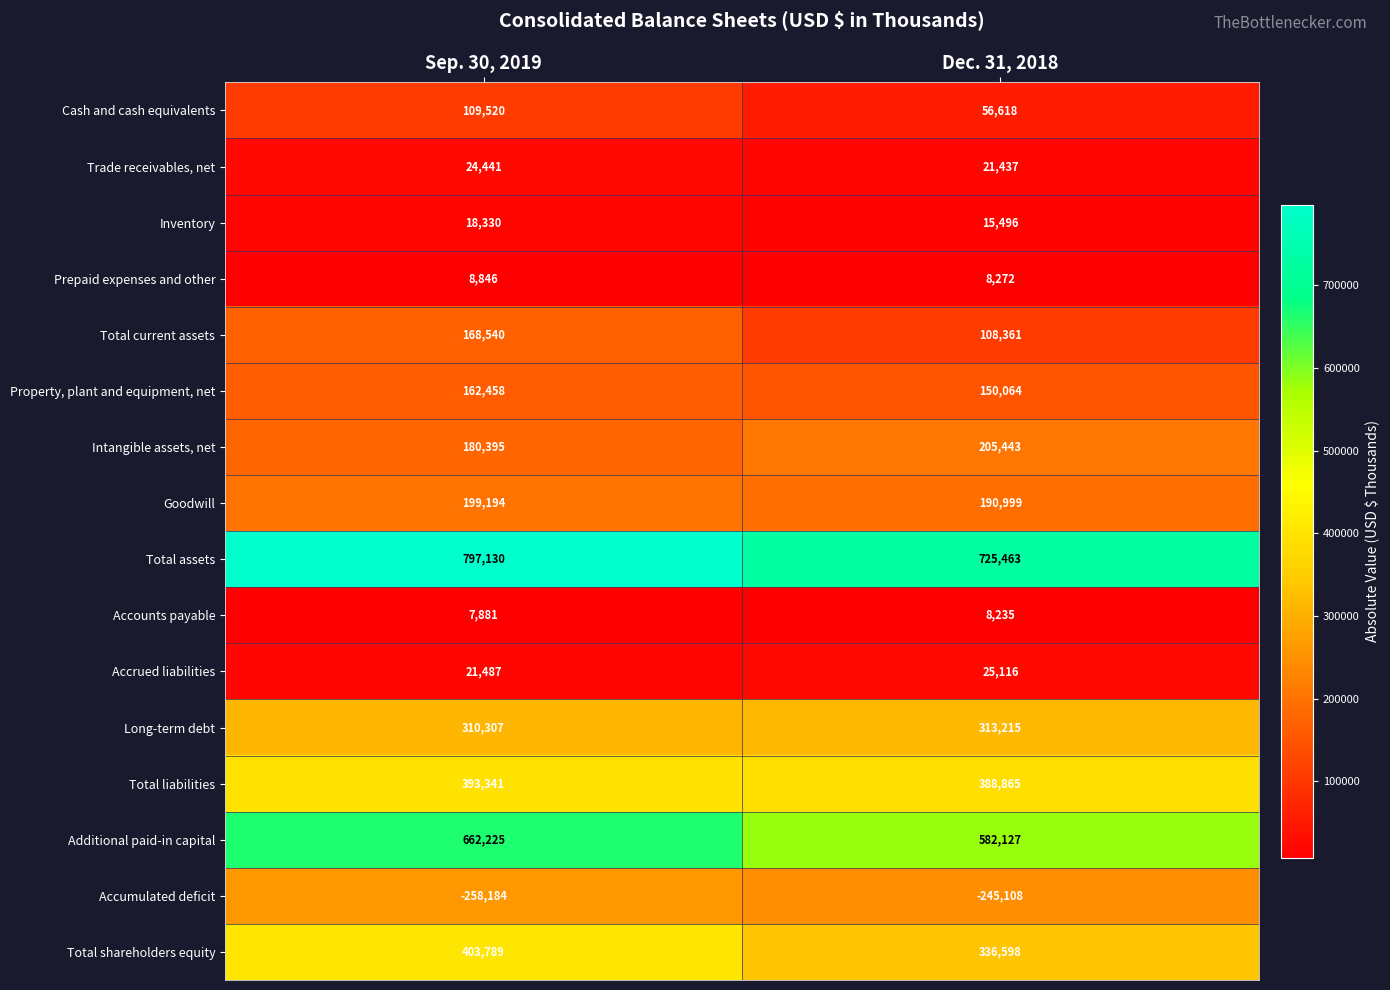

How many series are shown in this chart?

16